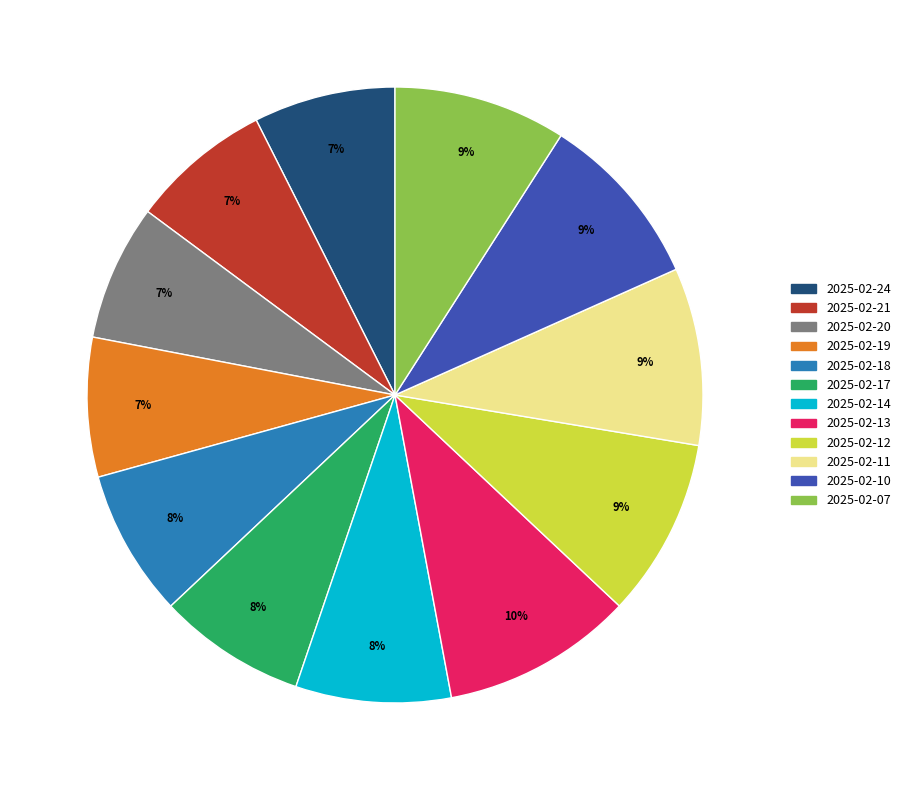

What percentage is the 2025-02-14 slice, to the nearest percent?

8%